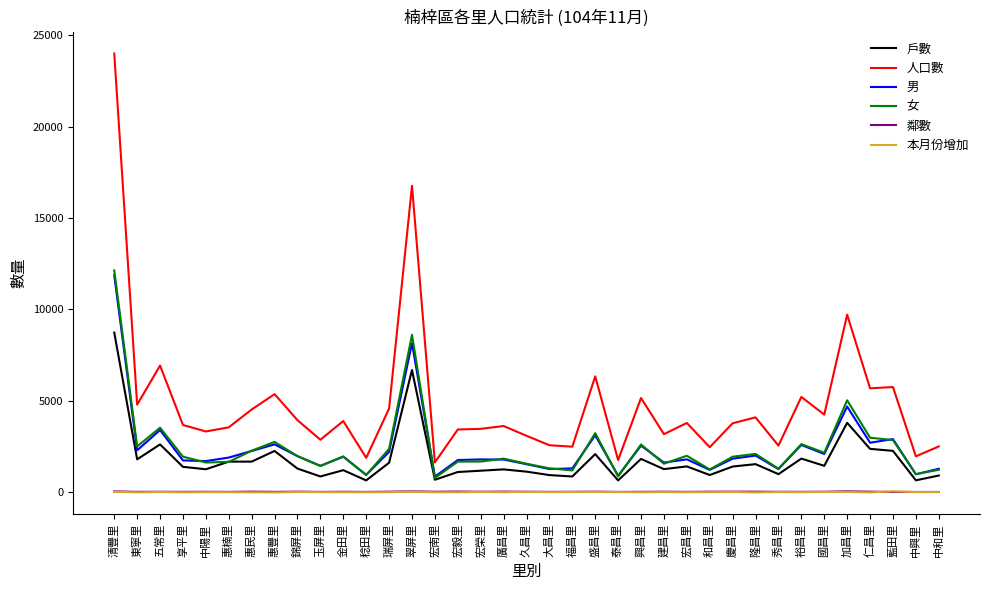

What is the maximum value shown in the chart?

24003